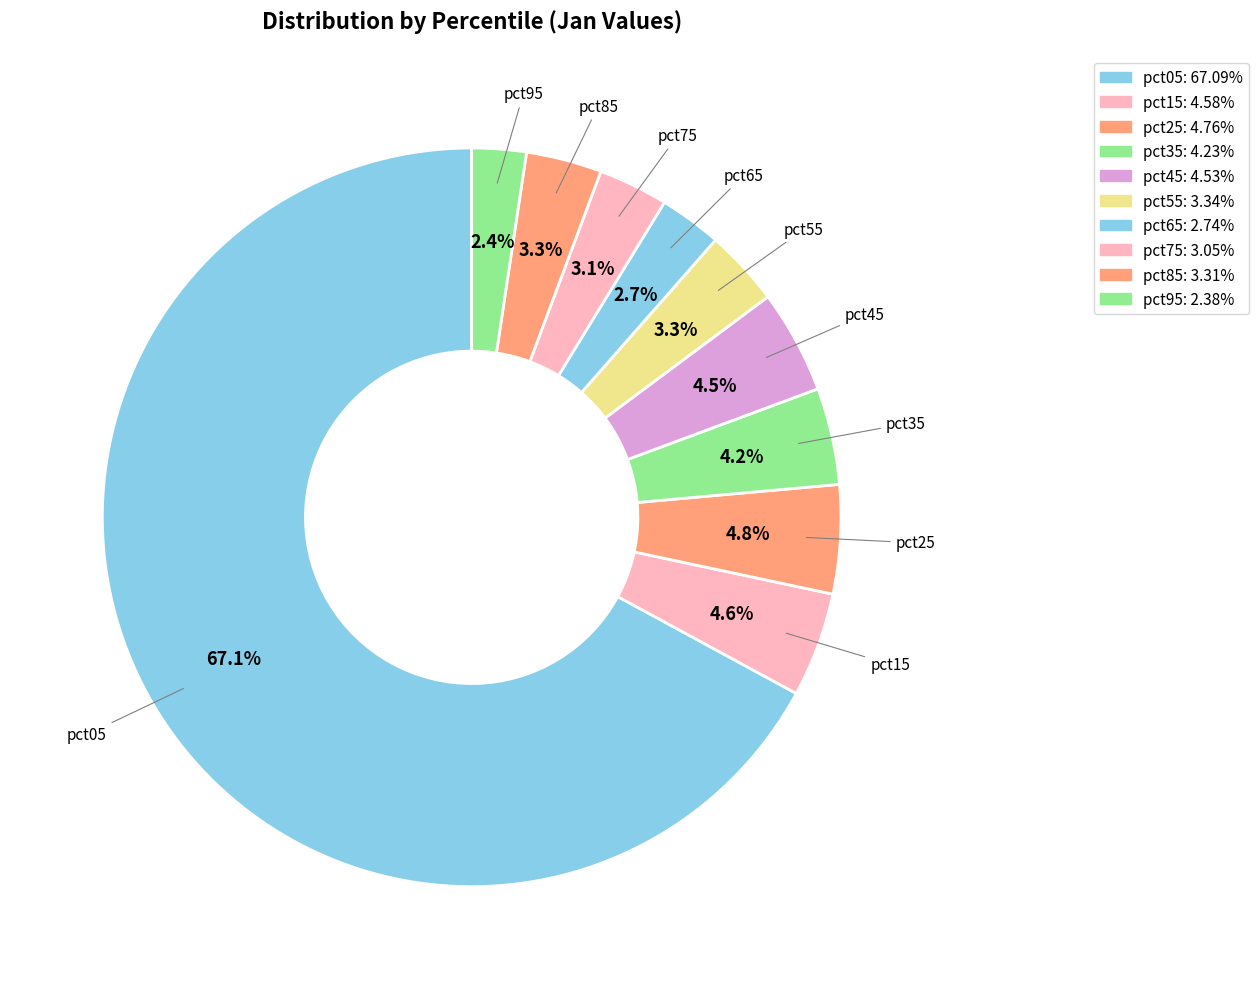

Which slice represents more than half of the pie?

pct05